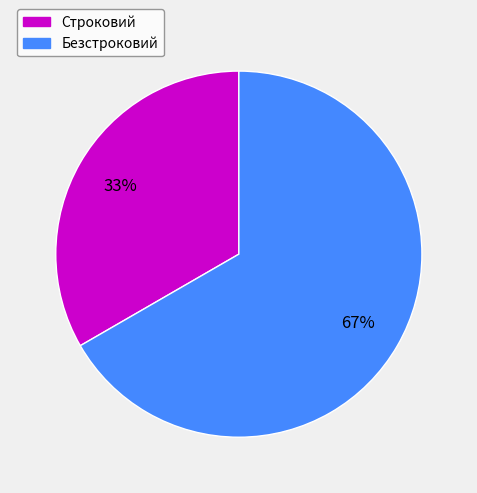

Between Безстроковий and Строковий, which is larger?

Безстроковий